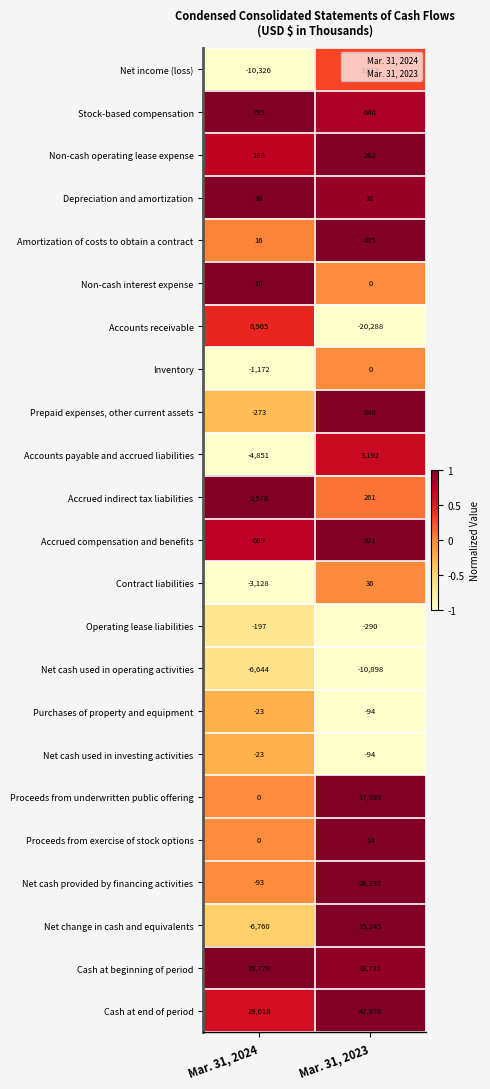

What is the difference between the maximum and minimum values in the Proceeds from exercise of stock options series?

14